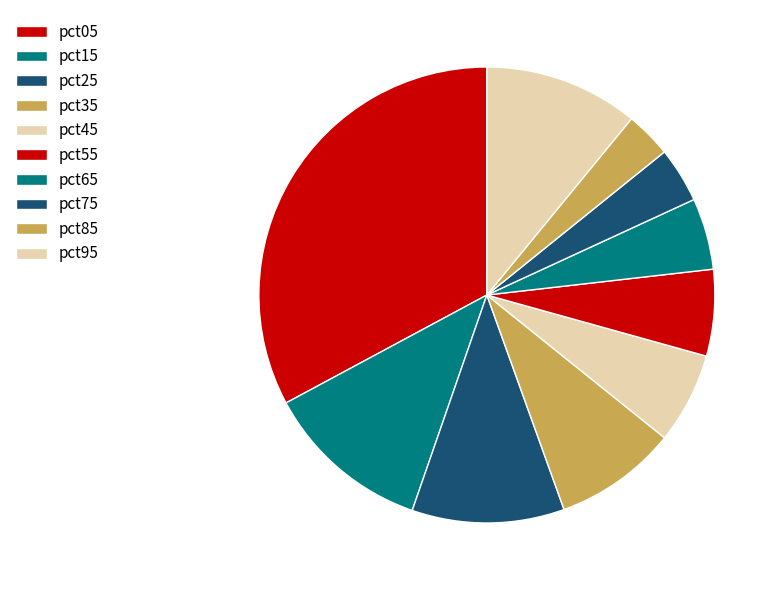

To the nearest percent, what is the average slice percentage?

10%